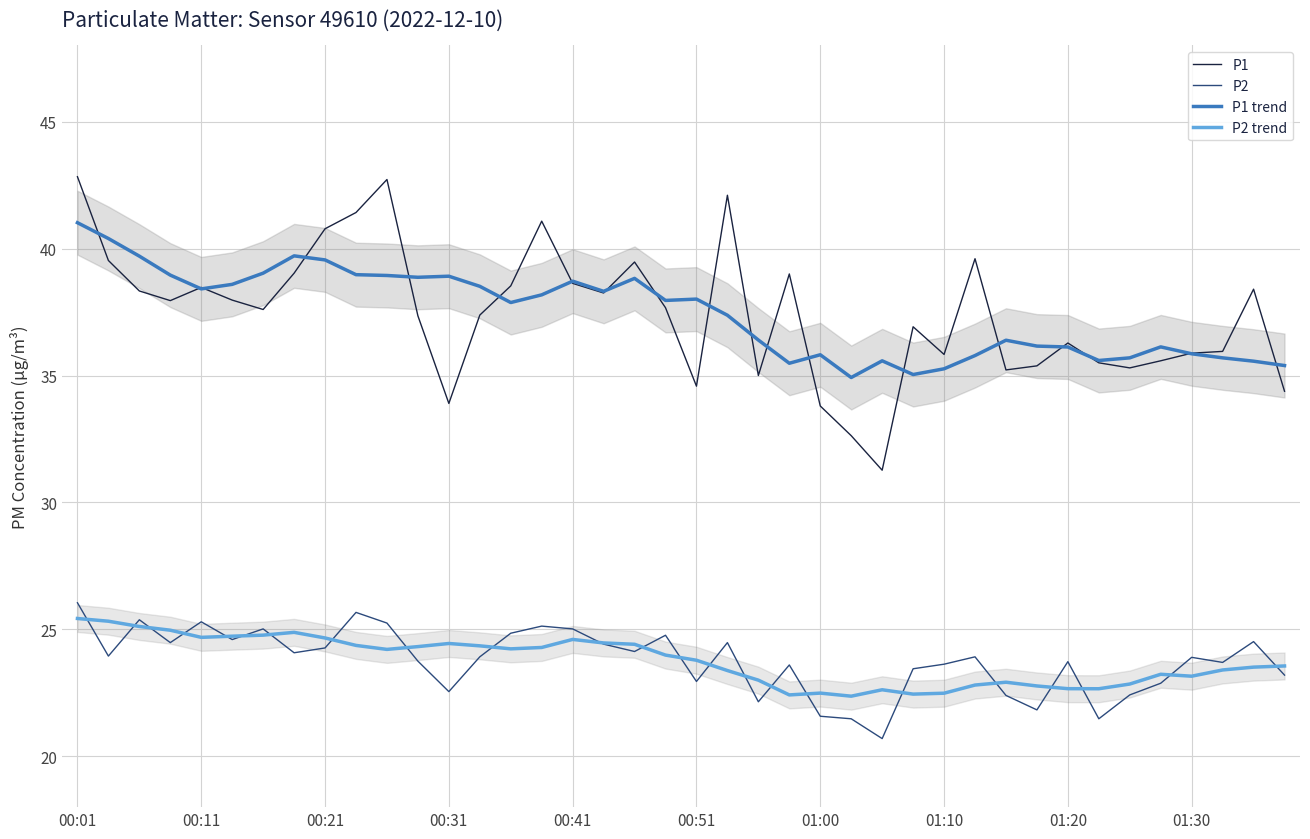

What is the value of the P1 trend point at the 36th from the left?

36.1